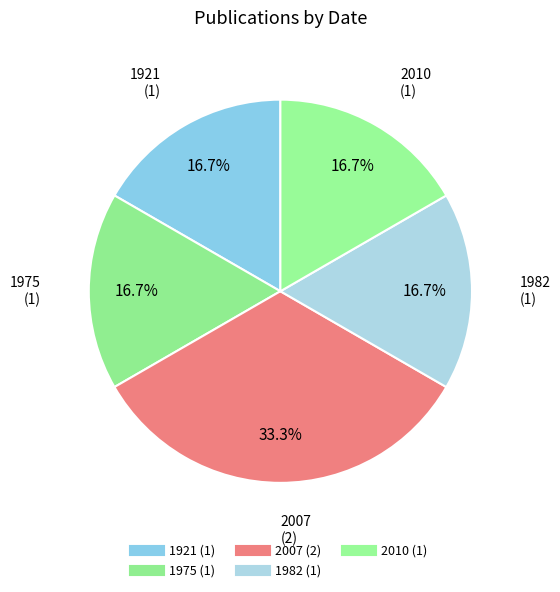

How many slices are in this pie chart?

5